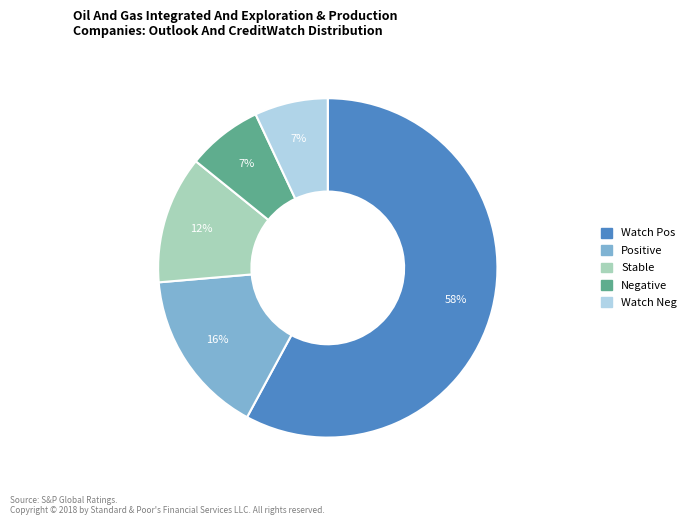

How many slices are in this pie chart?

5